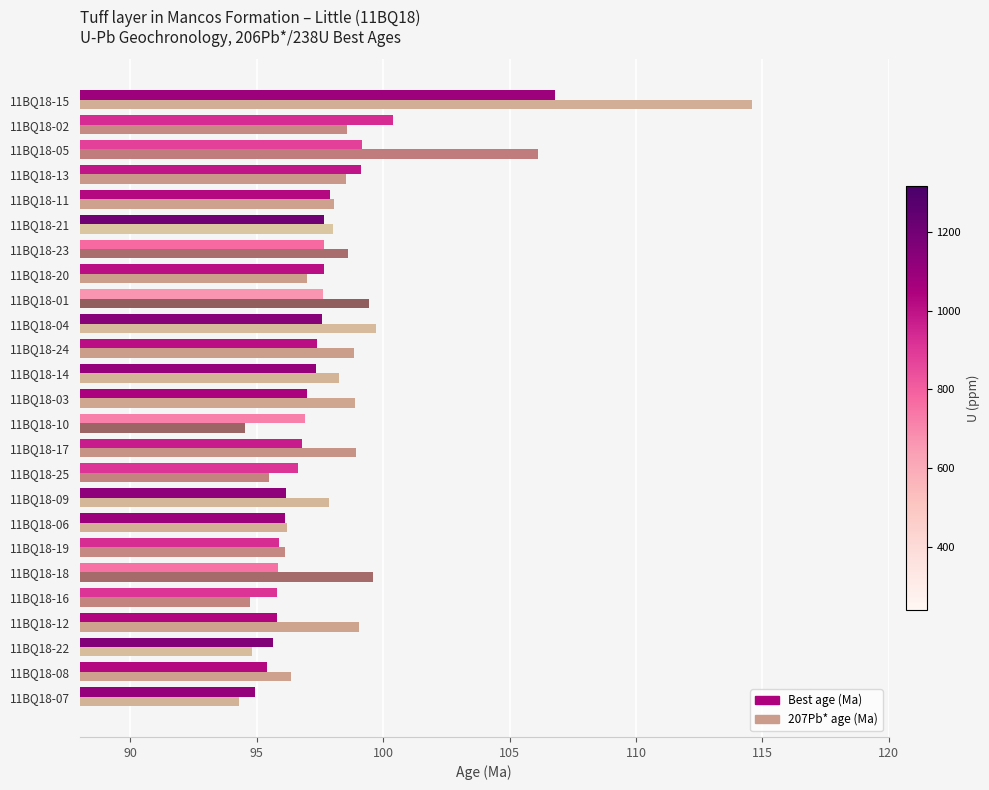

Which series has the widest spread of values?

207Pb* age (Ma)